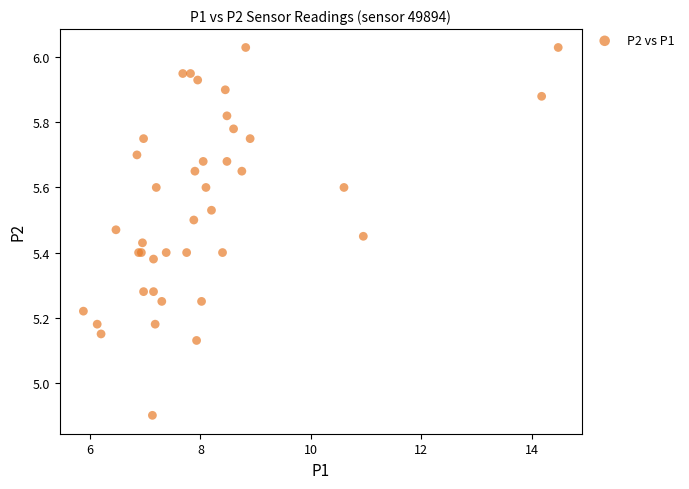

What Y value in the scatter plot is closest to 5?

4.9